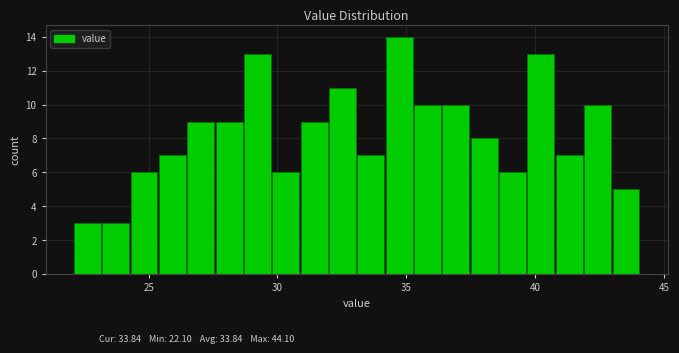

Read against the x-axis, roughly where is the centre of the tallest bar?

34.5